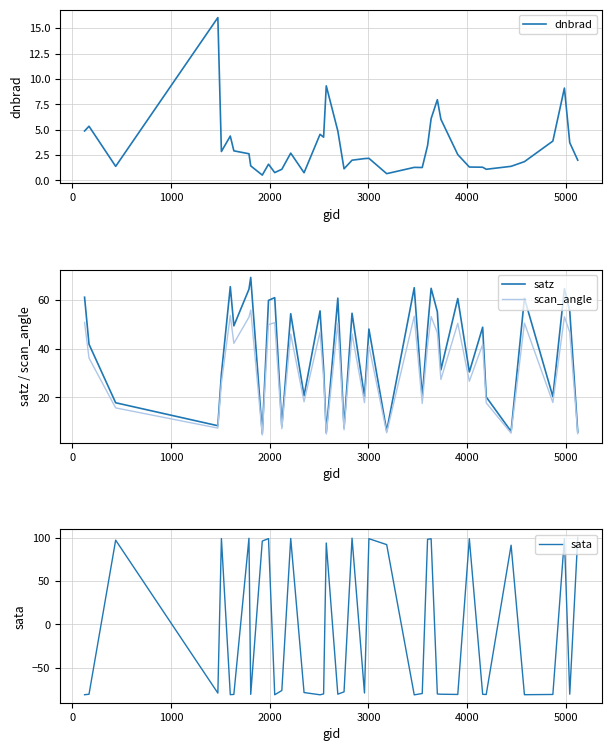

What is the minimum value for scan_angle?

4.6